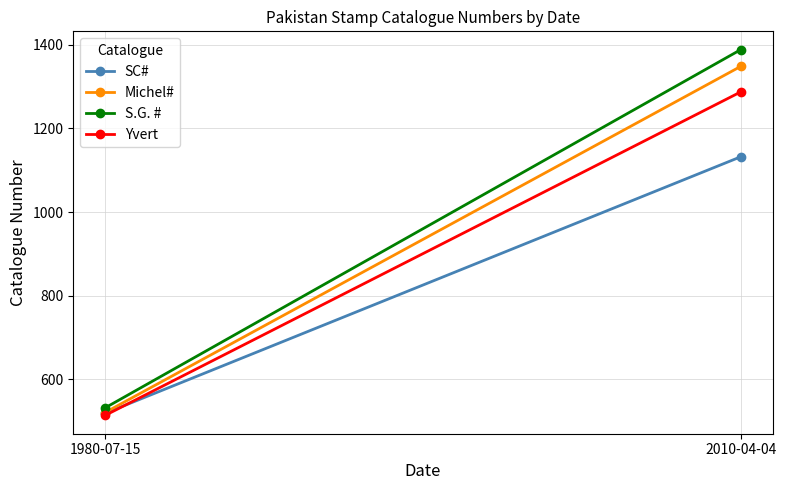

Reading right to left, what are all the values shown in this chart?

SC#: 1132	519
Michel#: 1348	521
S.G. #: 1388	532
Yvert: 1287	514